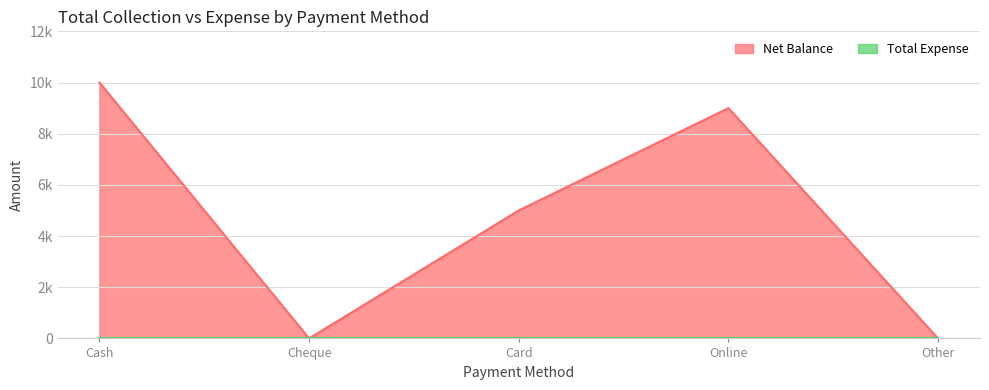

What is the label of the 5th point from the left?

Other